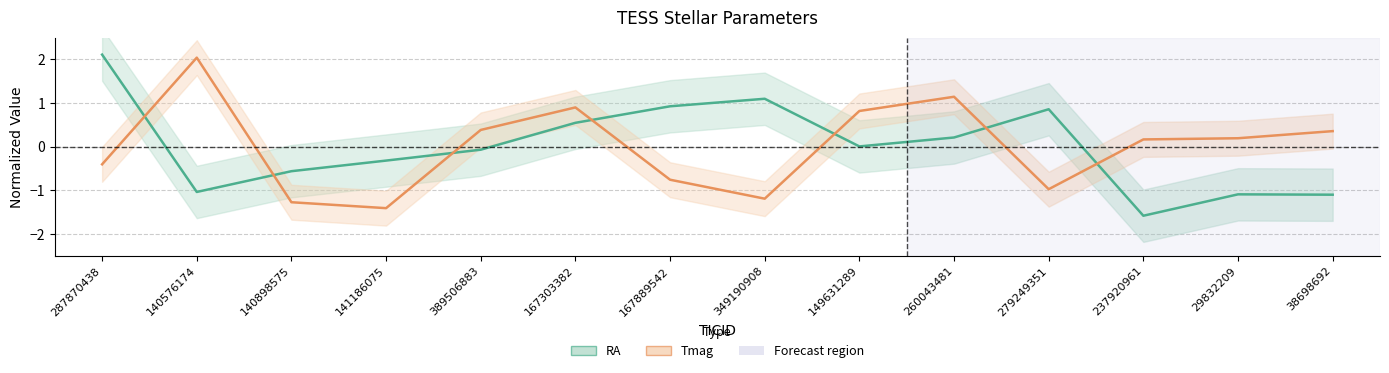

At which label does Tmag reach its minimum?

141186075